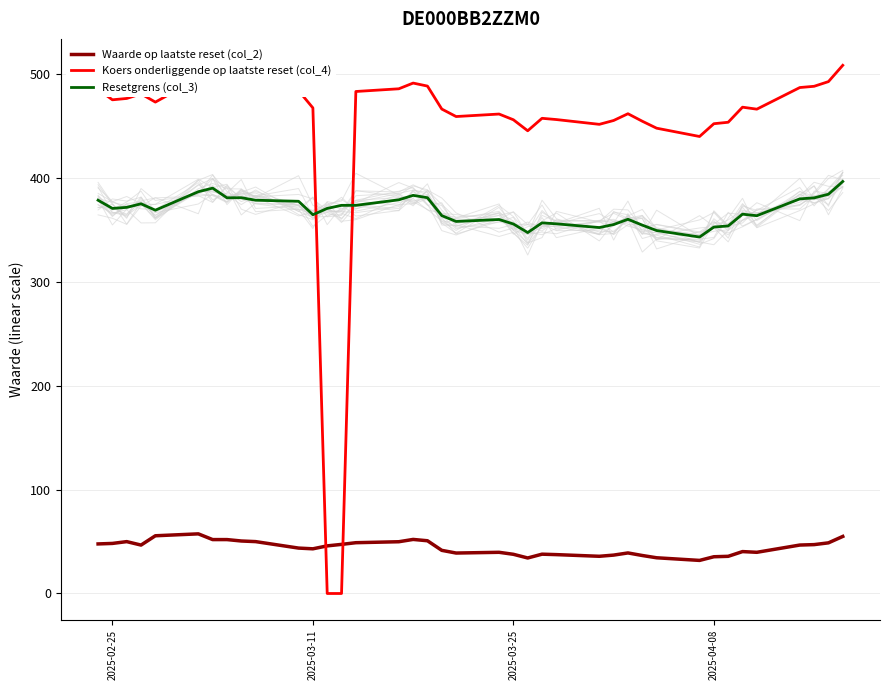

Does the chart display data point markers on the line(s)?

No